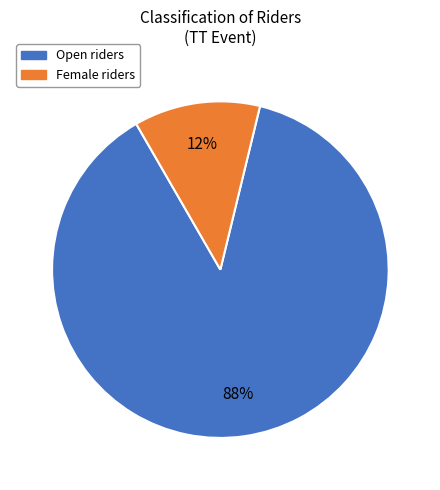

Is there a majority slice in this chart?

Yes